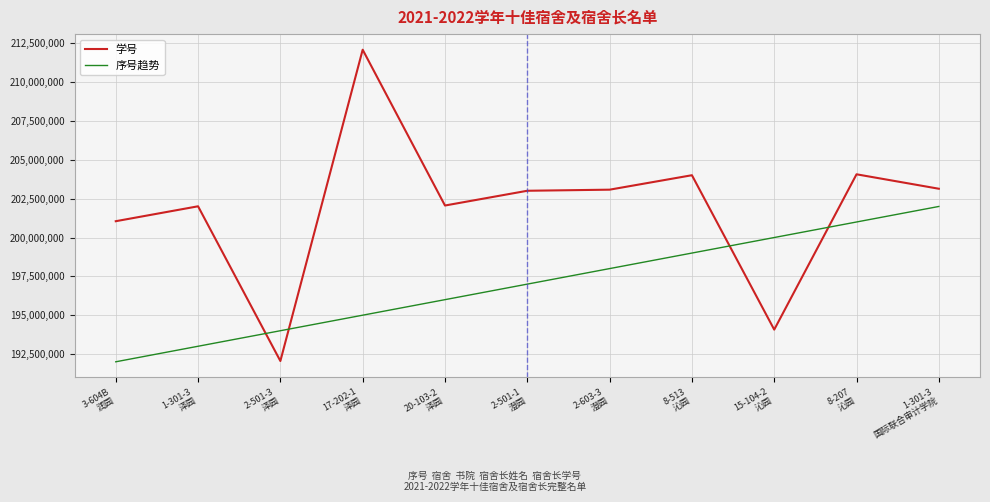

Which series has the largest range (max minus min)?

学号